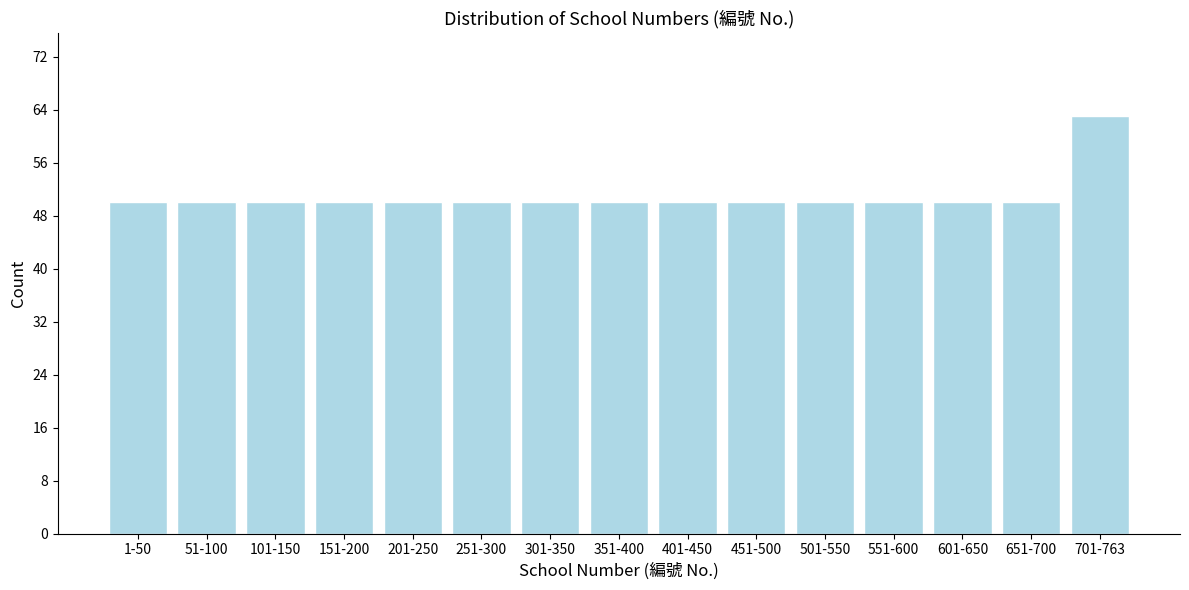

Reading left to right, what are all the values shown in this chart?

50	50	50	50	50	50	50	50	50	50	50	50	50	50	63